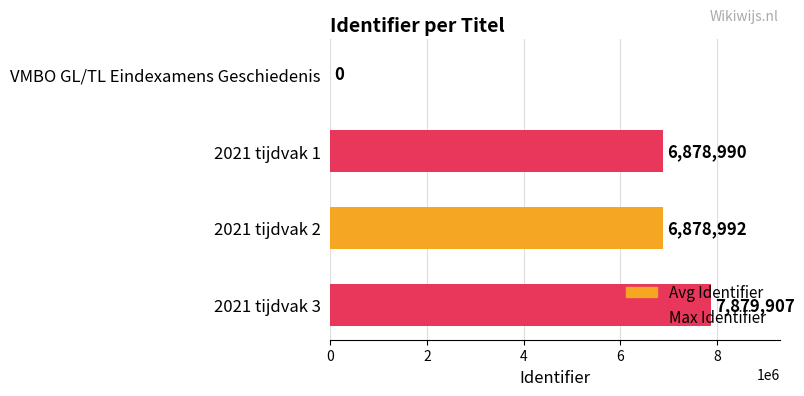

What value does the data have at 2021 tijdvak 3, to the nearest 100?

7879900